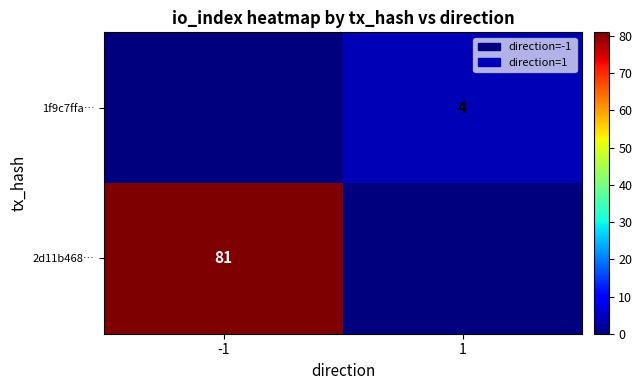

What is the spread (max minus min) of values at 1?

4